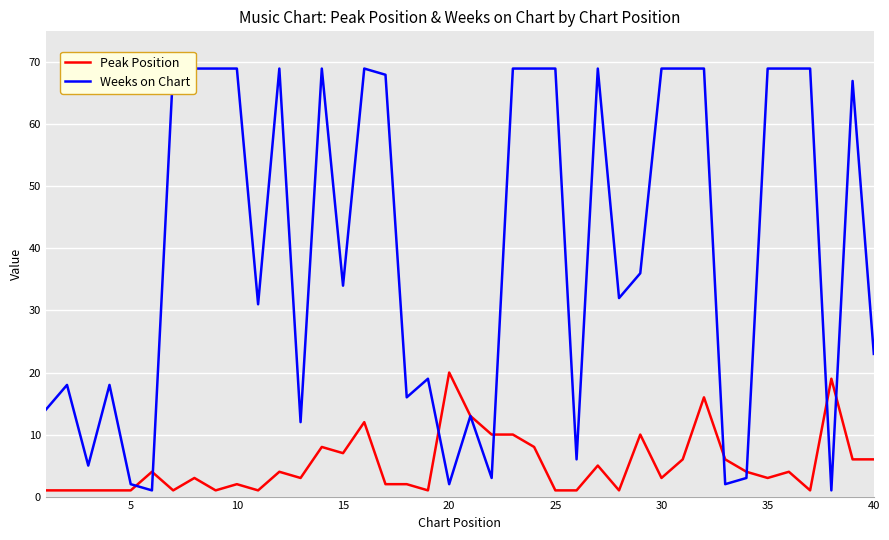

At how many categories does at least one series exceed 61?

19